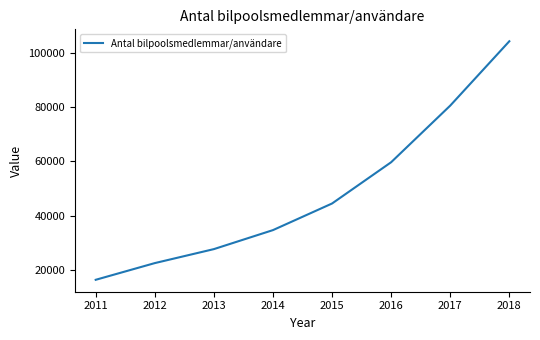

Count the number of categories in the chart.

8